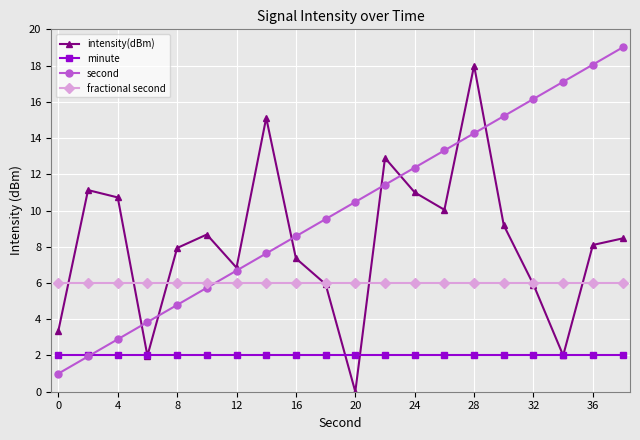

How many times do minute and second cross each other?

1